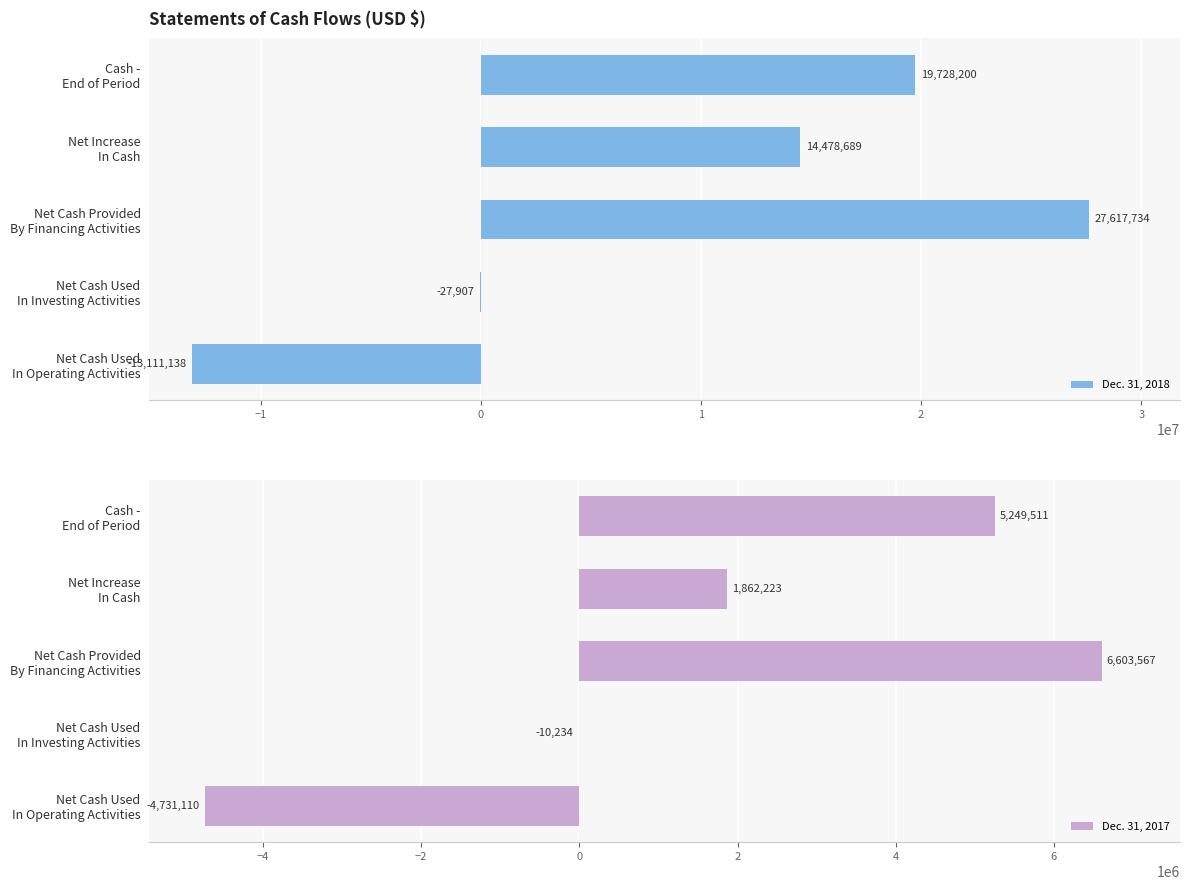

What value does the Dec. 31, 2017 series have at Net Increase In Cash, to the nearest 10?

1862220